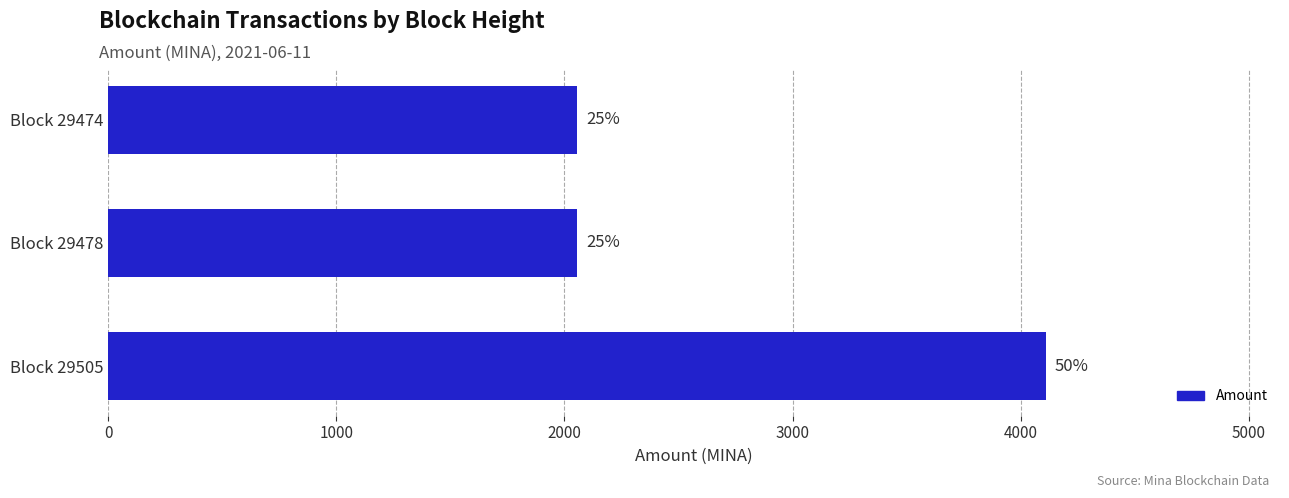

How many bars are there in total?

3